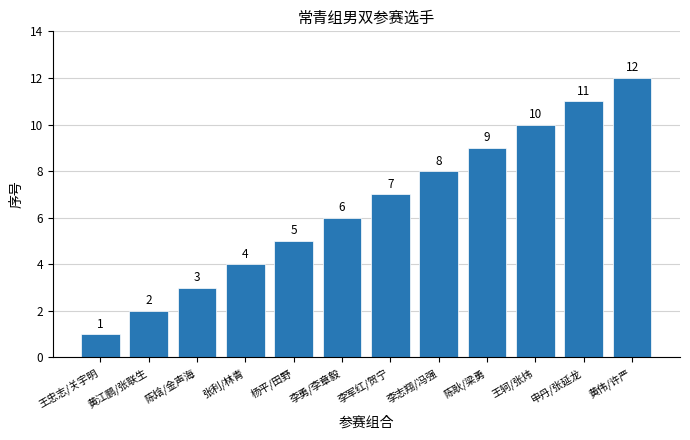

Are the bars horizontal?

No